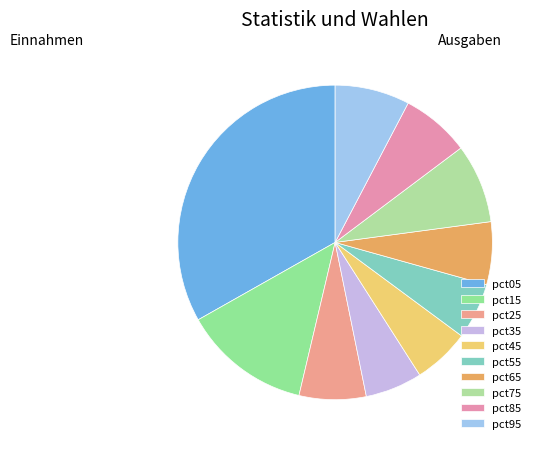

How many slices are in this pie chart?

10